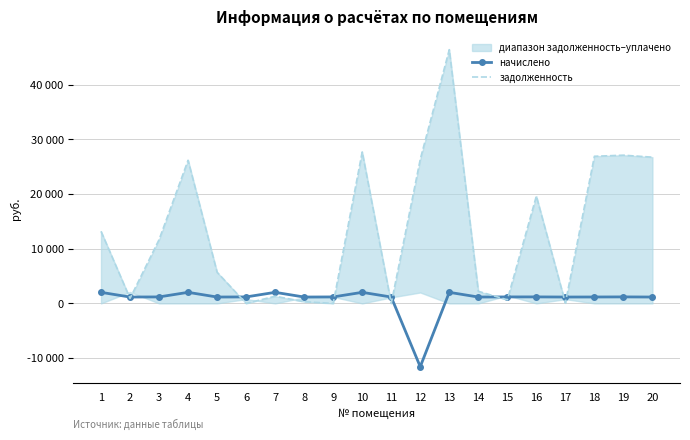

What are all the series names shown in the legend?

начислено, задолженность